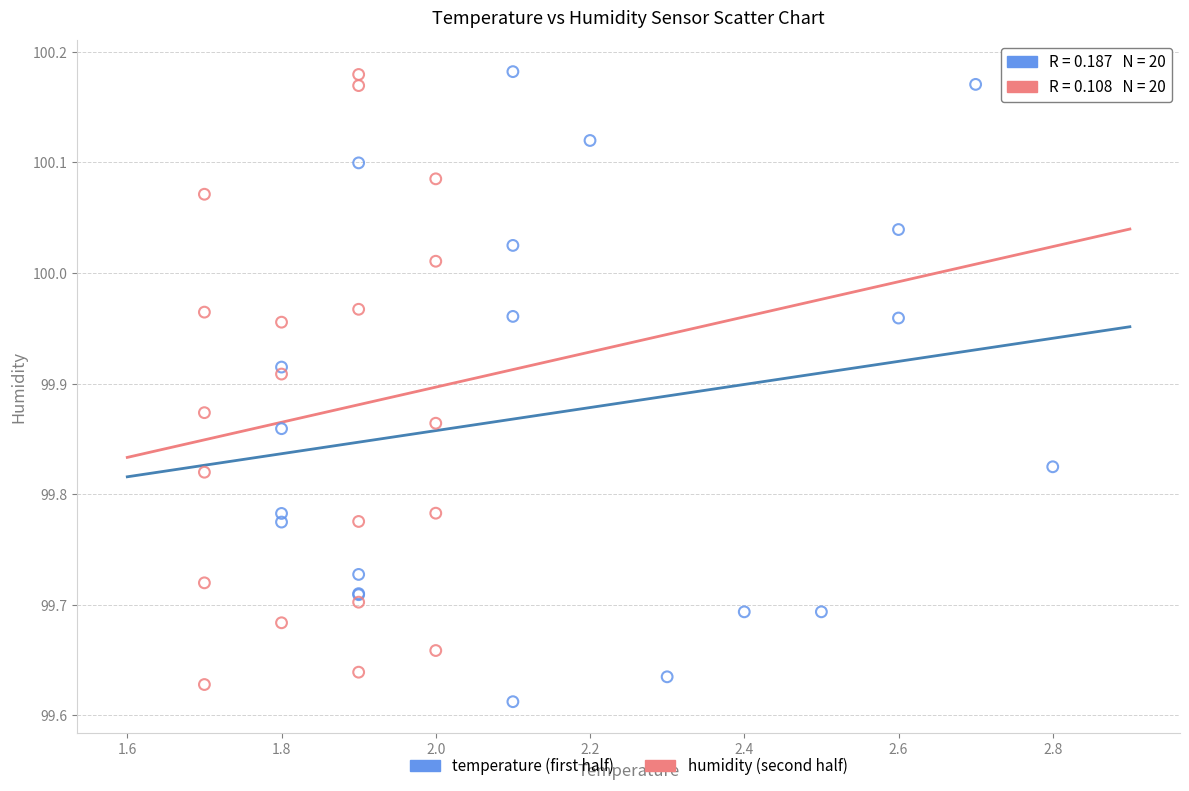

What are all the series names shown in the legend?

temperature (first half), humidity (second half)